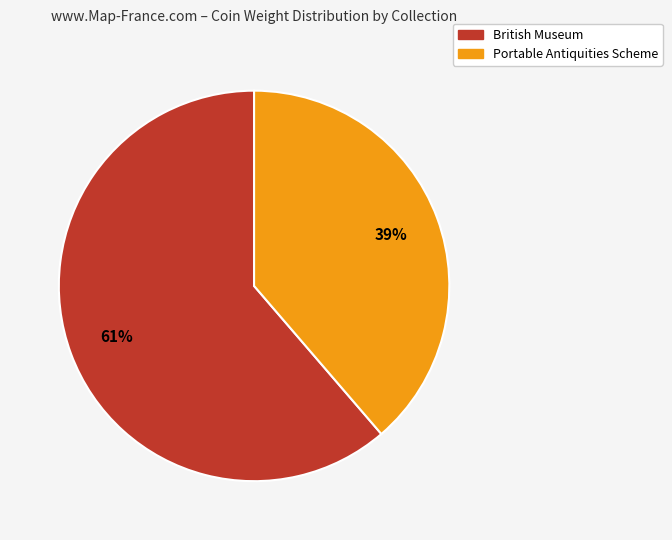

Between Portable Antiquities Scheme and British Museum, which is larger?

British Museum